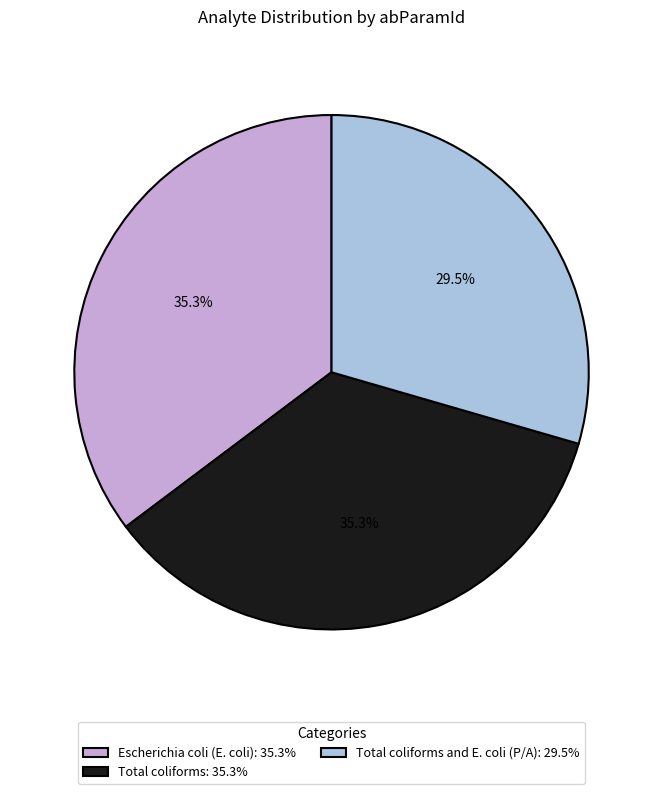

Approximately how many times larger is the value at Total coliforms: 35.3% compared to Total coliforms and E. coli (P/A): 29.5%?

1.2